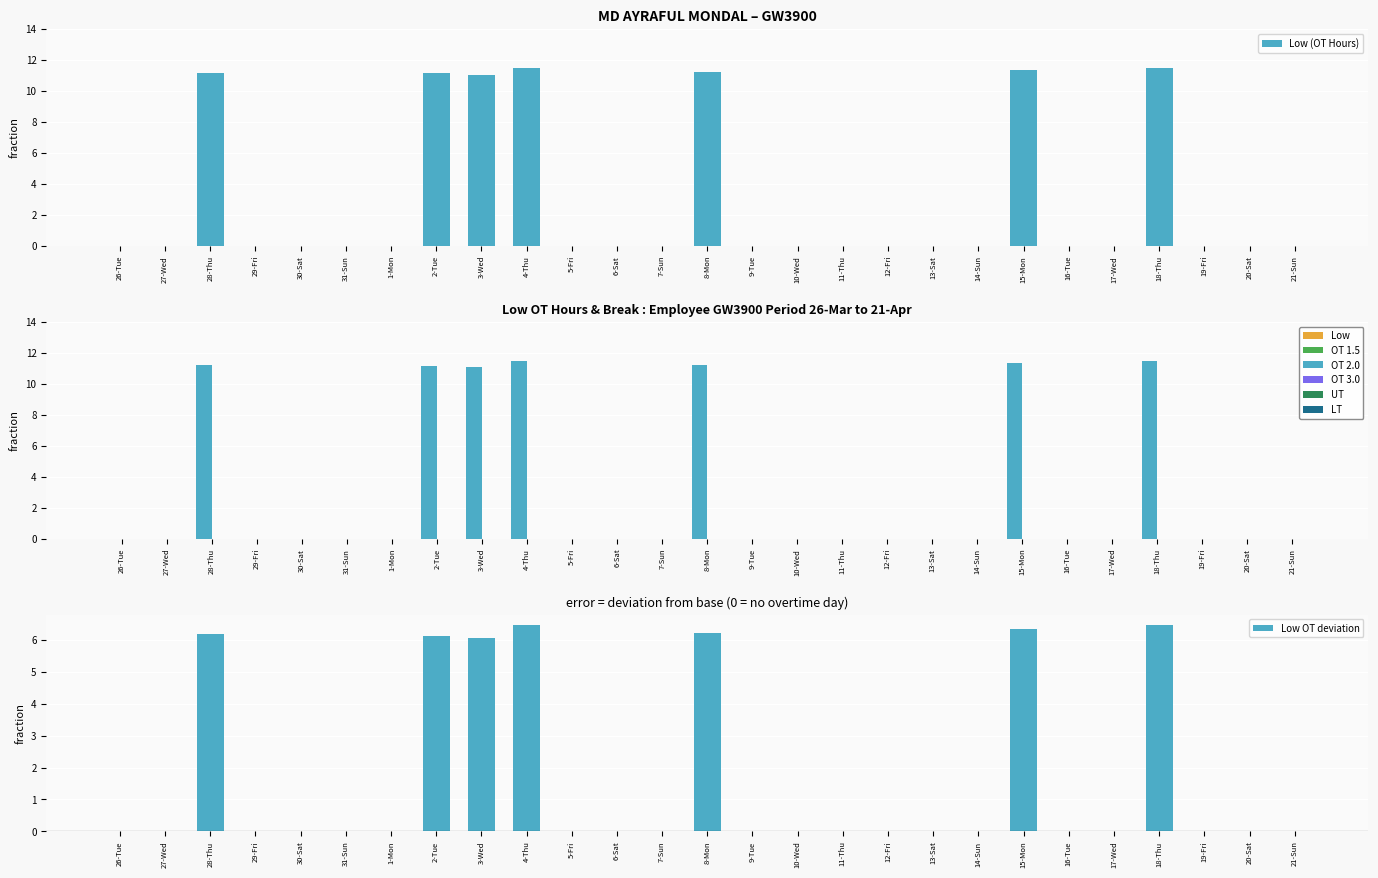

Which has a higher value, 9-Tue or 27-Wed?

9-Tue